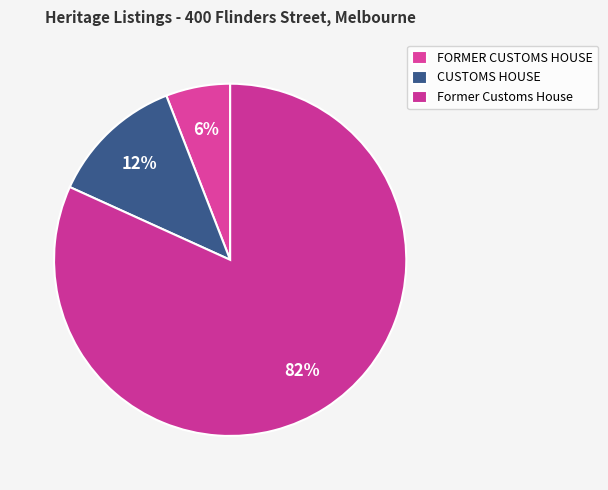

To the nearest percent, what percentage of the pie is CUSTOMS HOUSE?

12%